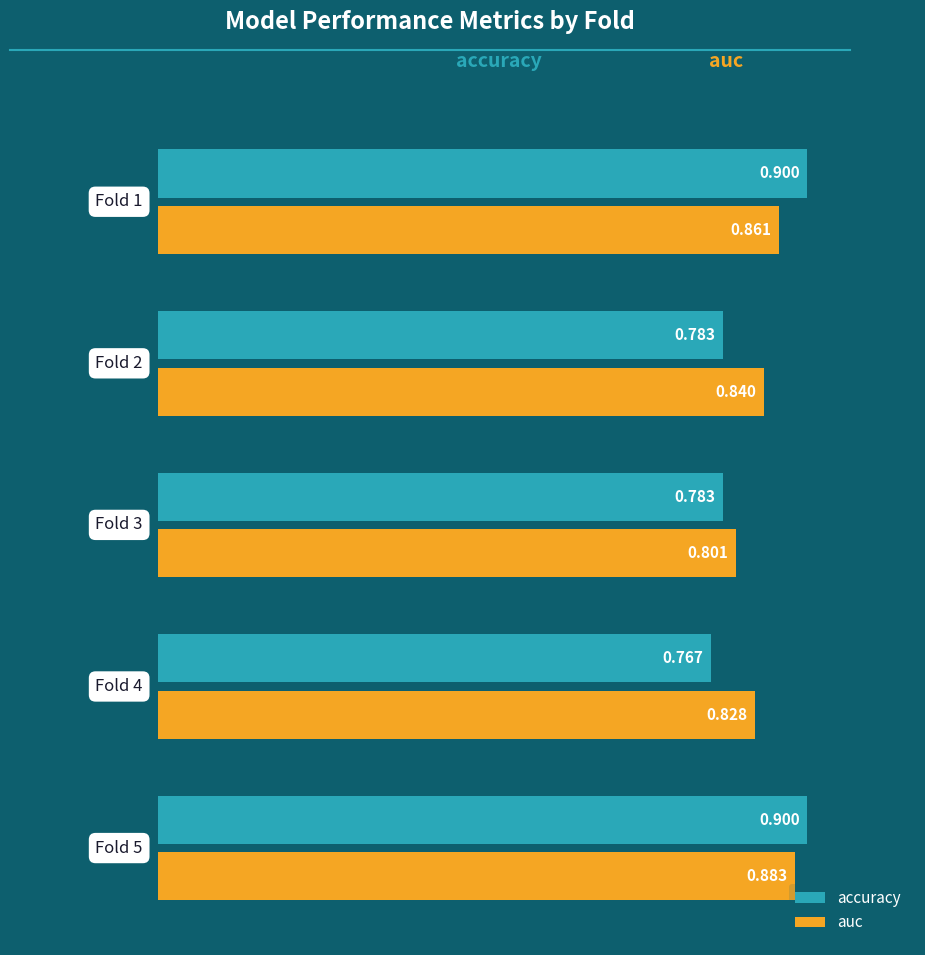

List the series in order of their peak value, highest first.

accuracy, auc